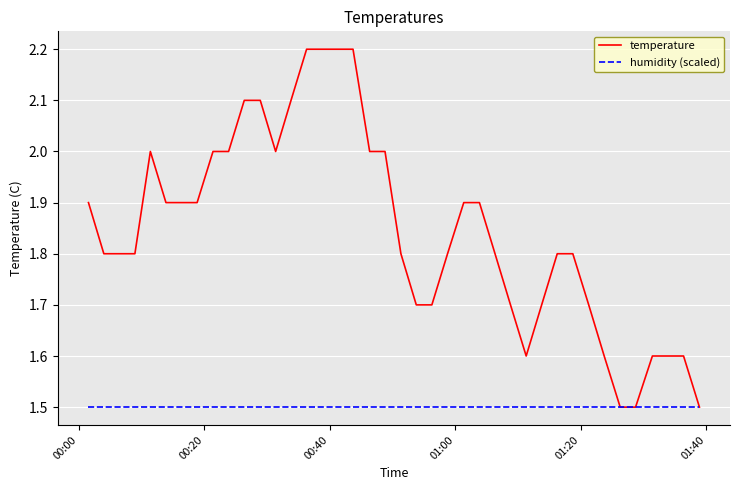

What is the smallest value displayed?

1.5